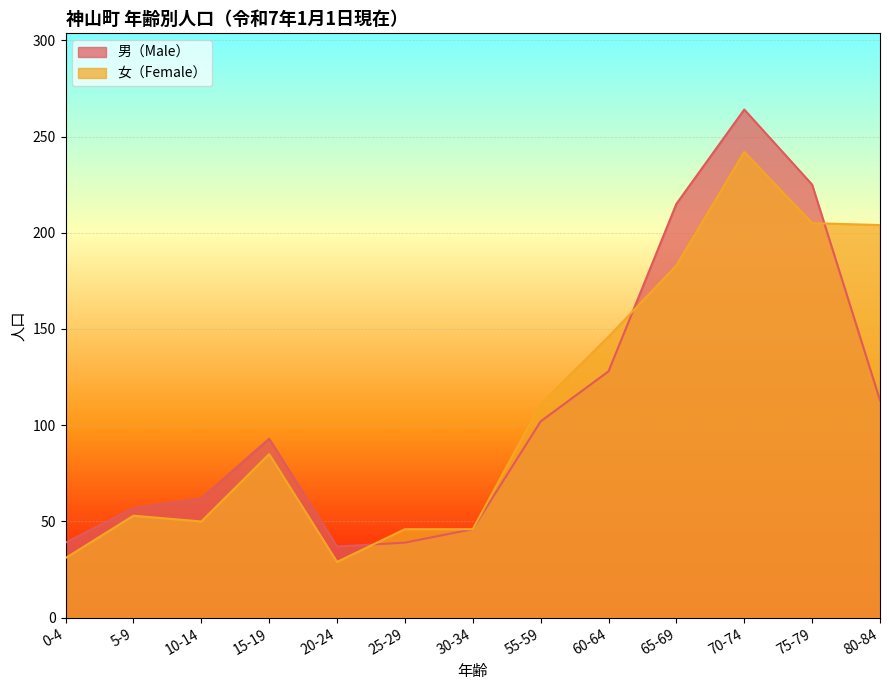

List the labels in order of 男（Male） value, largest first.

70-74, 75-79, 65-69, 60-64, 80-84, 55-59, 15-19, 10-14, 5-9, 30-34, 0-4, 25-29, 20-24